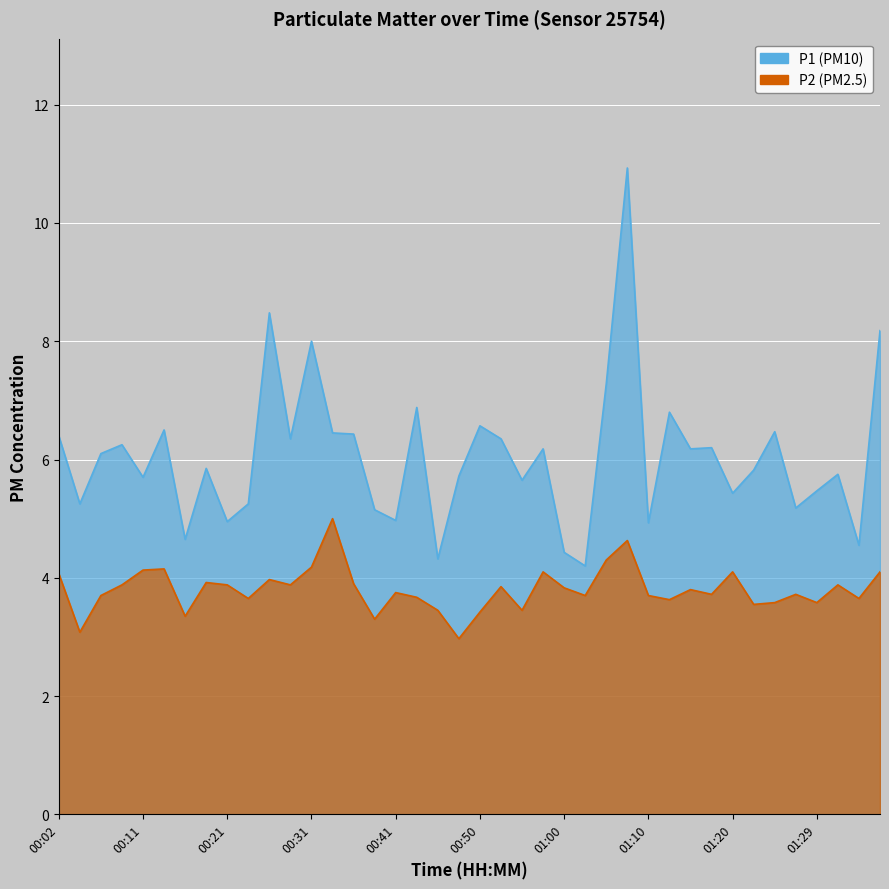

At which category does P2 reach its first local valley?

00:04